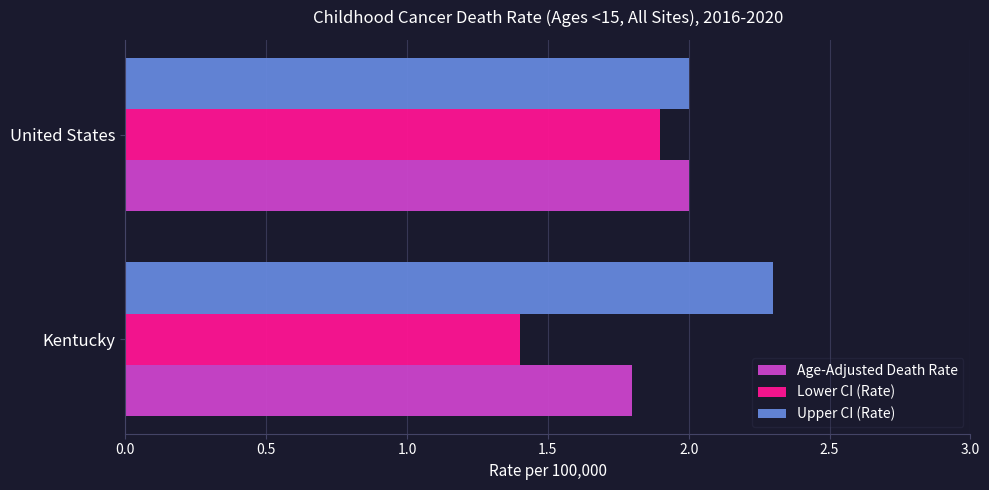

The Upper CI (Rate) series shows 2.0 at United States. True or false?

True